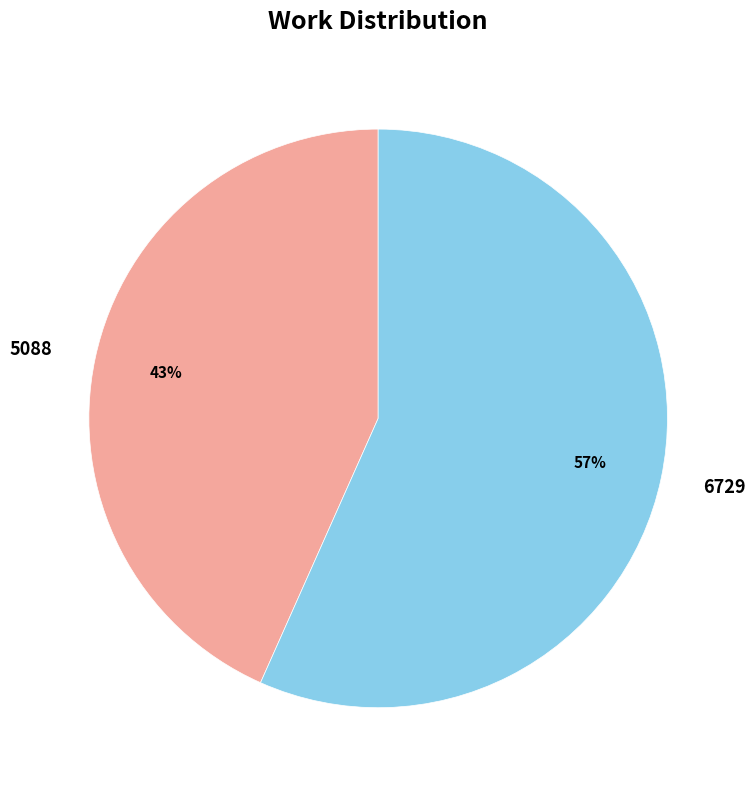

To the nearest percent, what is the combined percentage of 6729 and 5088?

100%